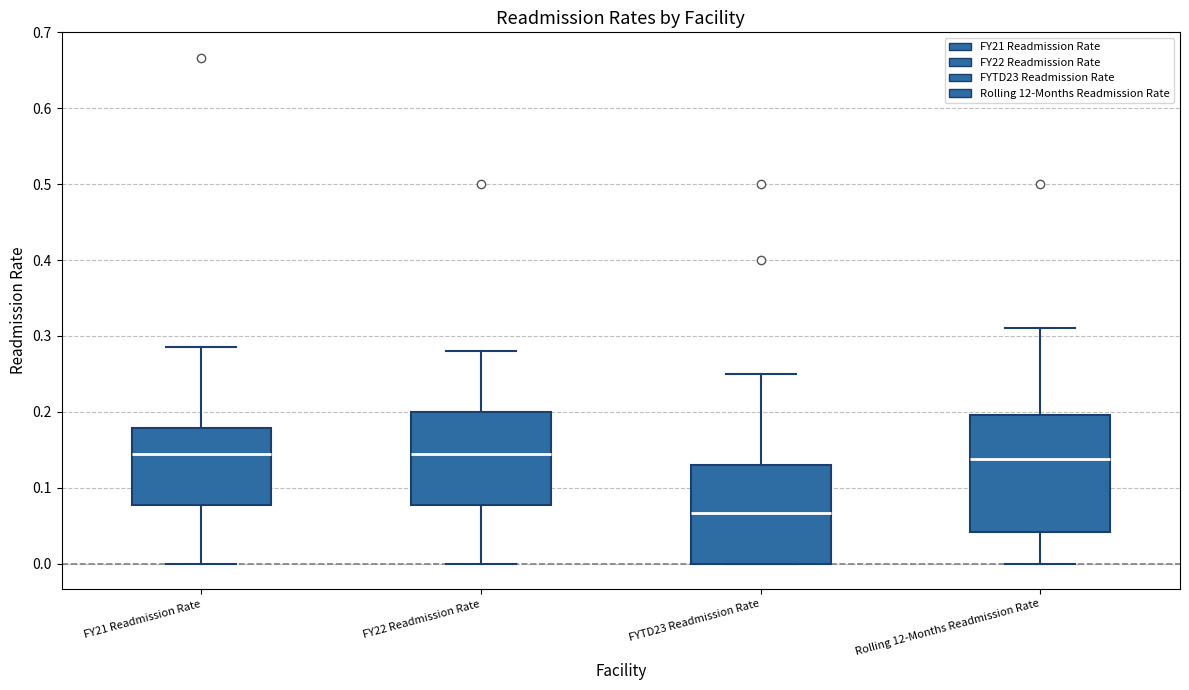

Comparing the boxes themselves (not the whiskers), which one is the tallest?

Rolling 12-Months Readmission Rate